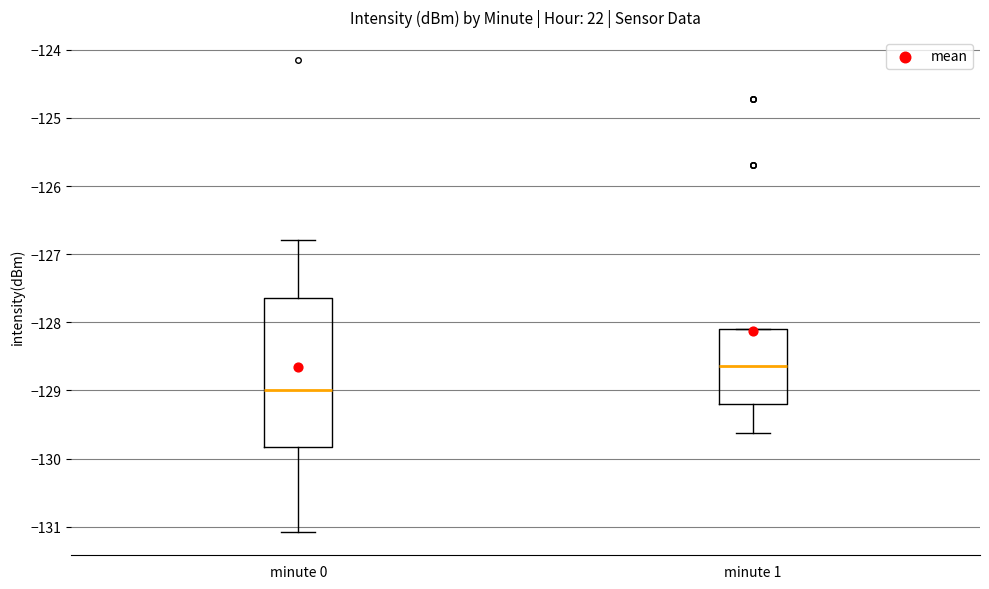

Reading left to right, read every box against the y-axis: the position of its median line, the range the box covers, and the ends of its whiskers. The values are not printed on the chart, so give them approximately, as read against the axis.

minute 0: median -129.0, box -129.8 to -127.6, whiskers -131.1 to -126.8
minute 1: median -128.6, box -129.2 to -128.1, whiskers -129.6 to -128.1